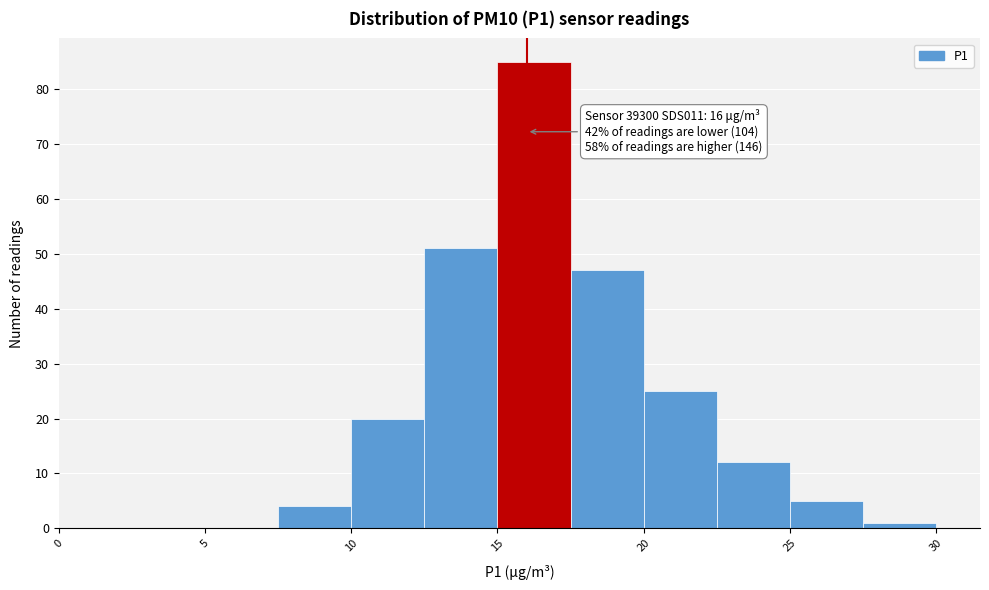

Over which range of the x-axis is the bar tallest?

15.0 to 17.5